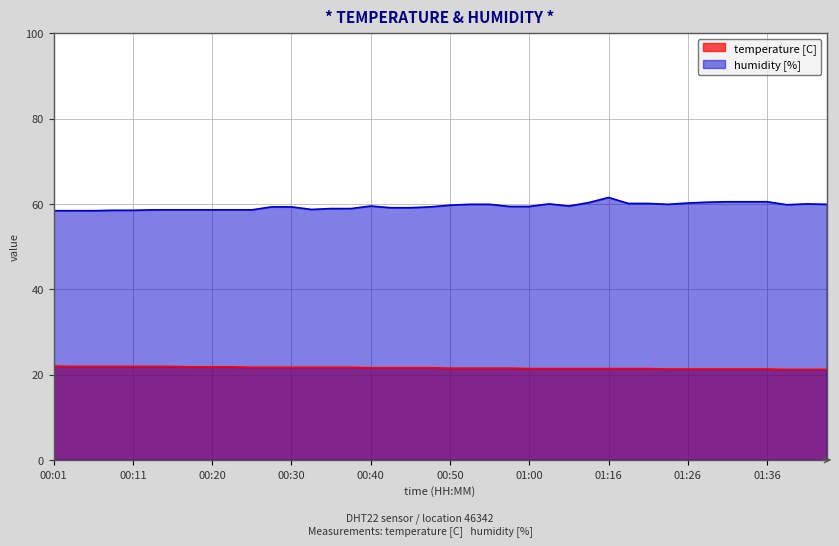

At which category is the sum across all series the highest?

01:16